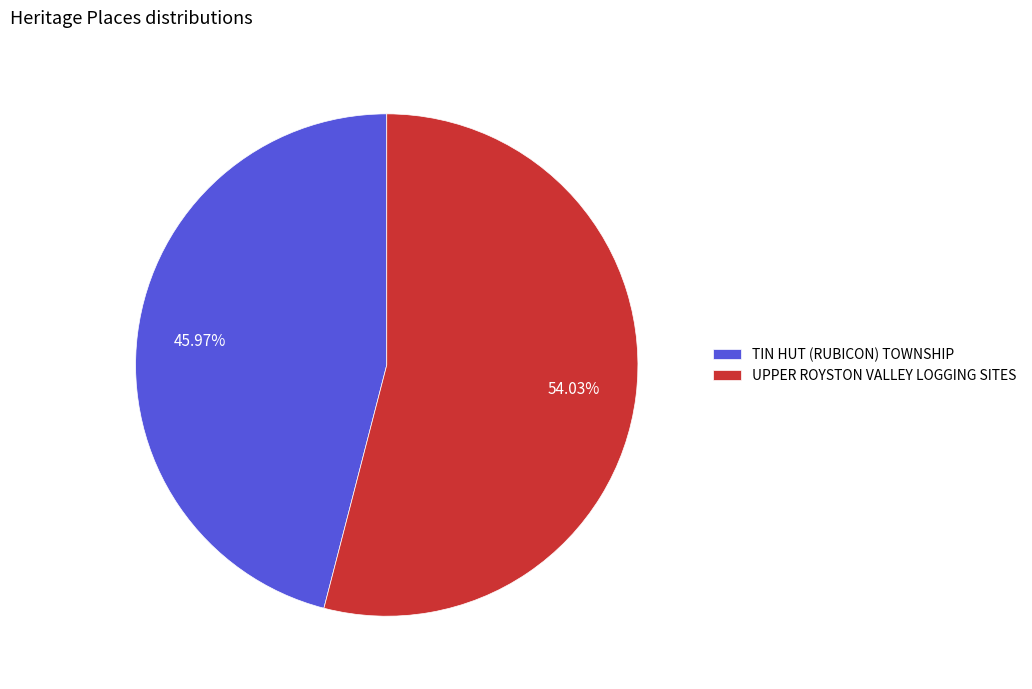

To the nearest percent, what percentage of the pie is UPPER ROYSTON VALLEY LOGGING SITES?

54%